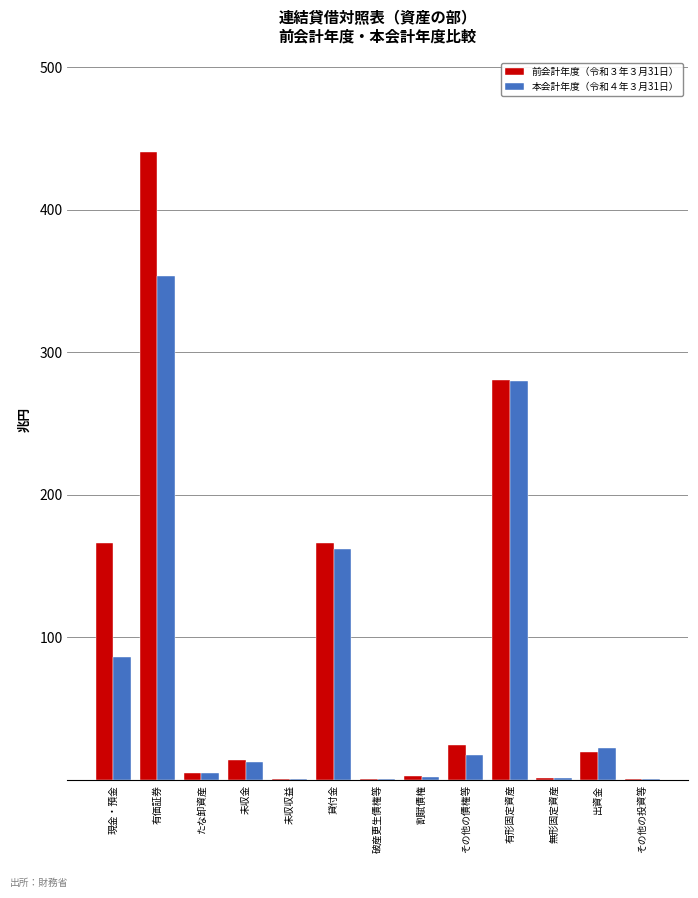

Reading right to left, extract all data points from this chart.

前会計年度（令和３年３月31日）: その他の投資等=874808	出資金=19284919	無形固定資産=1400675	有形固定資産=280248488	その他の債権等=24475708	割賦債権=2378323	破産更生債権等=645170	貸付金=166300572	未収収益=871149	未収金=14229537	たな卸資産=5035304	有価証券=440178016	現金・預金=166288343
本会計年度（令和４年３月31日）: その他の投資等=753216	出資金=22286038	無形固定資産=1235920	有形固定資産=280062031	その他の債権等=17267147	割賦債権=2251767	破産更生債権等=614813	貸付金=161615503	未収収益=720101	未収金=12652976	たな卸資産=4904136	有価証券=353703084	現金・預金=86292075